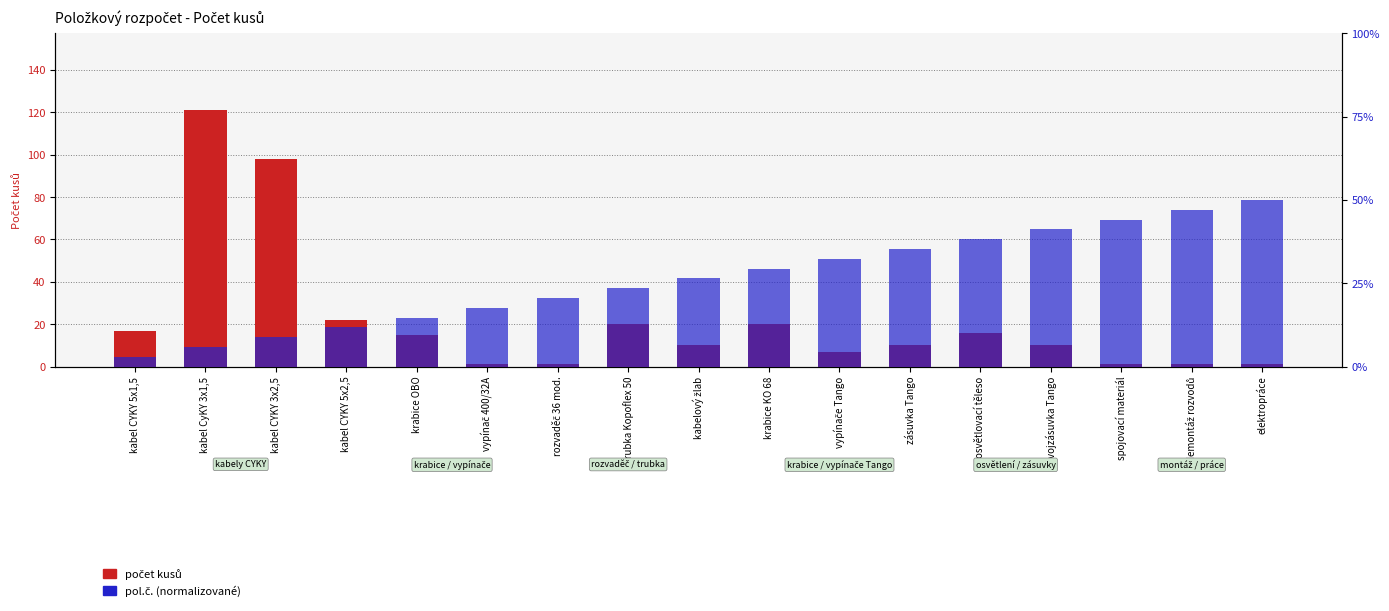

What is the total value across all series at kabel CyKY 3x1,5?

122.2